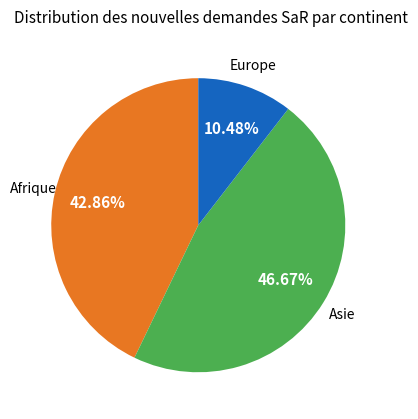

Count the number of slices in the pie.

3